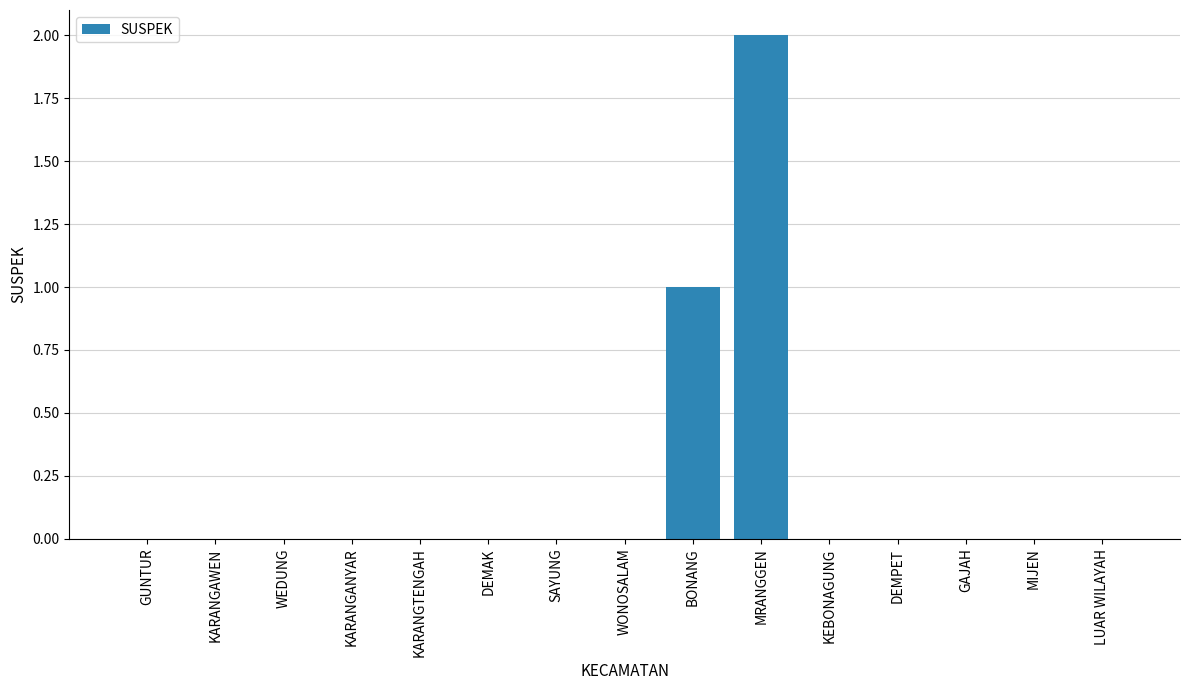

Which category has the highest value across all series?

MRANGGEN